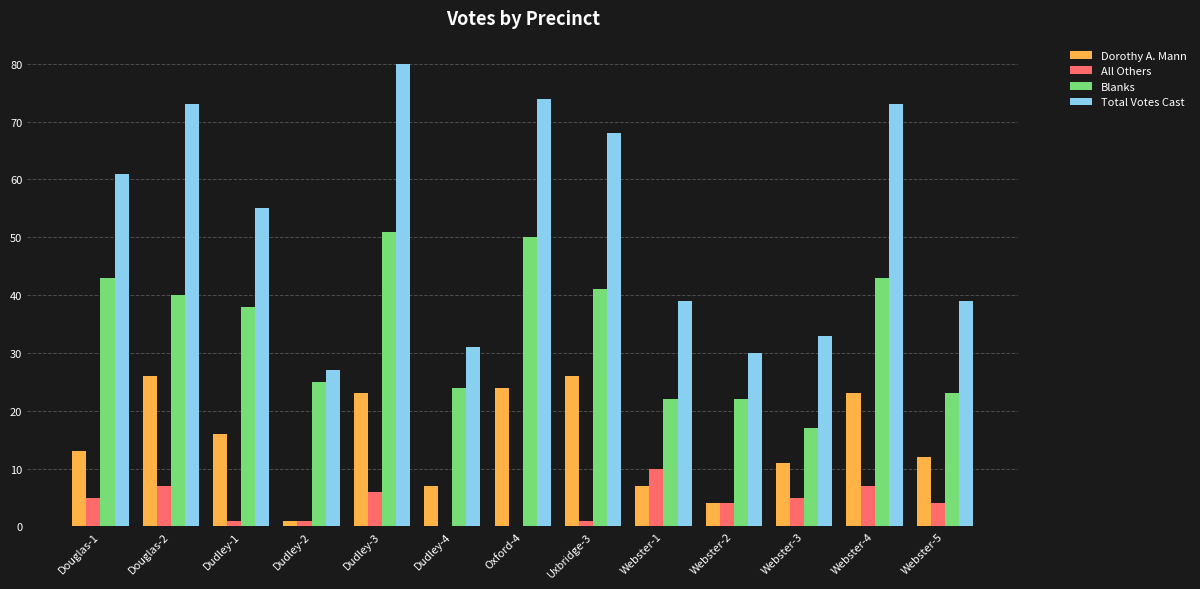

How many groups of bars are there?

13